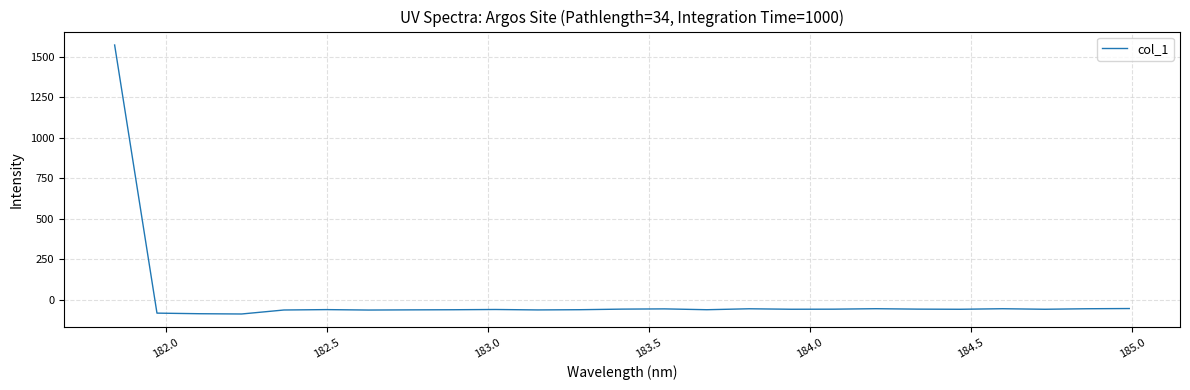

What is the greatest value displayed?

1571.5